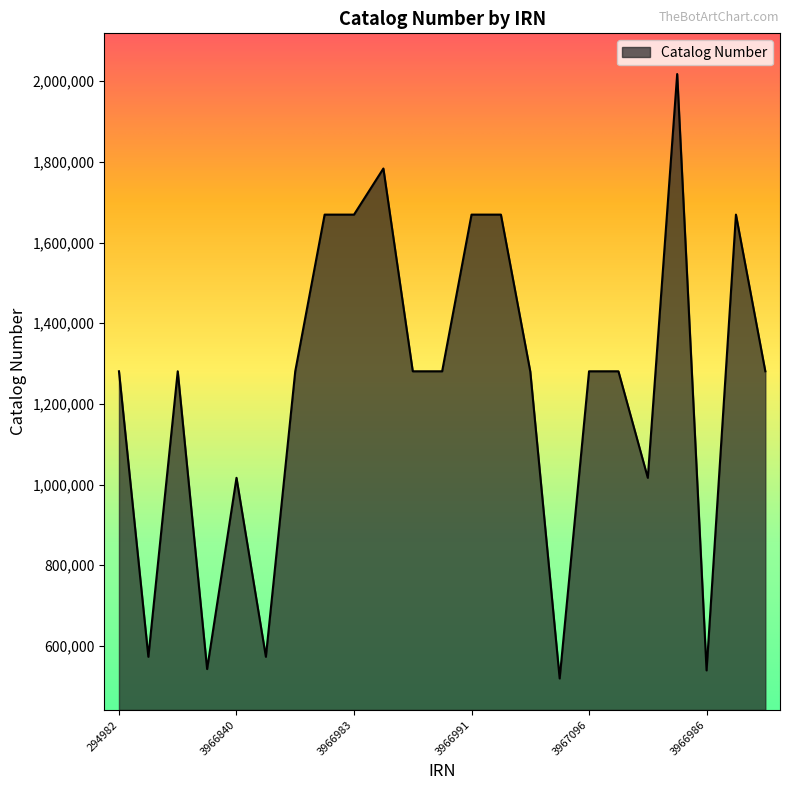

What is the difference between the maximum and minimum values?

1498229